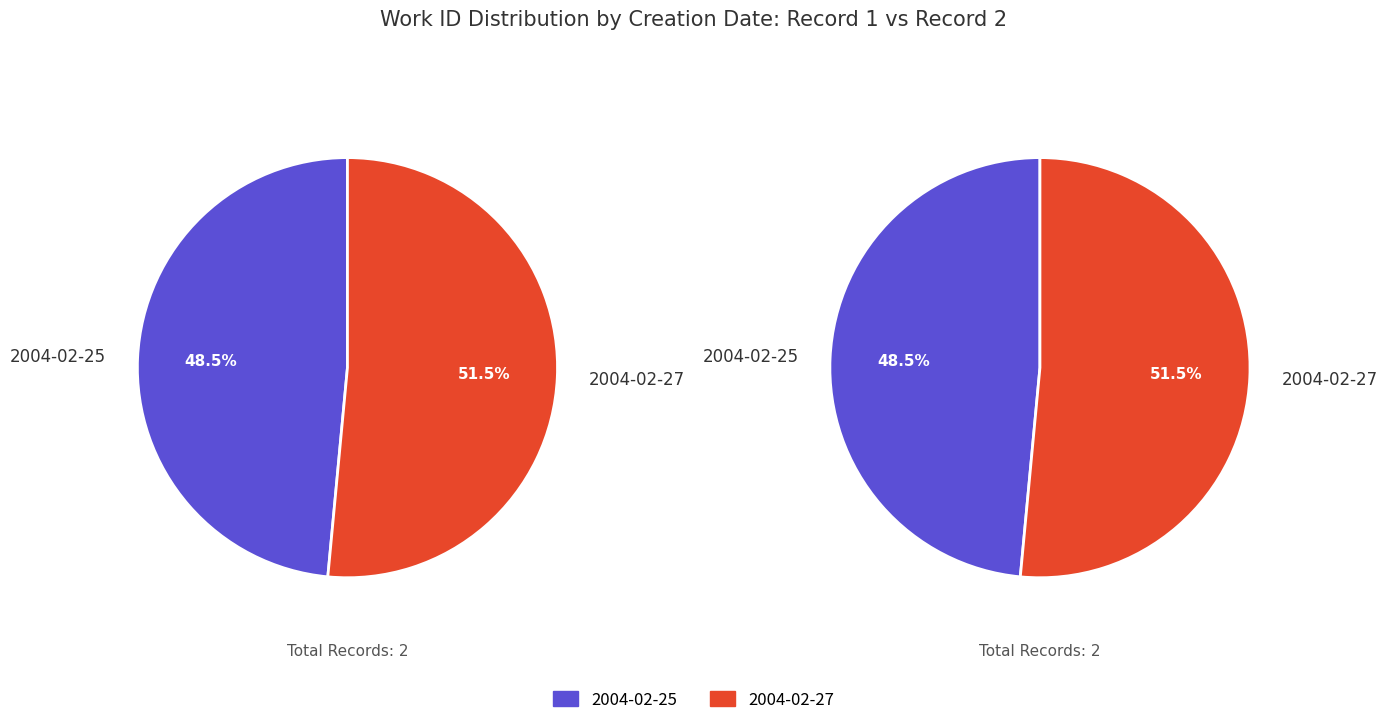

What is the ratio of the value at 2004-02-25 to the value at 2004-02-27?

0.9